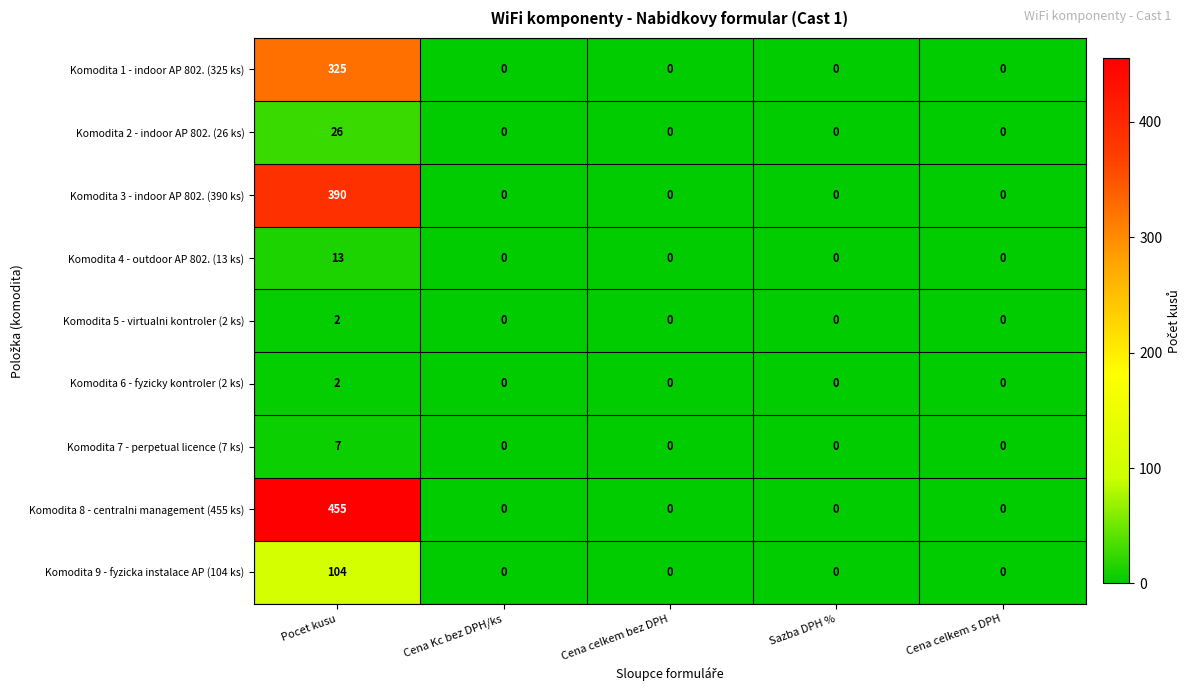

At which label does Komodita 2 - indoor AP 802. (26 ks) reach its peak?

Pocet kusu